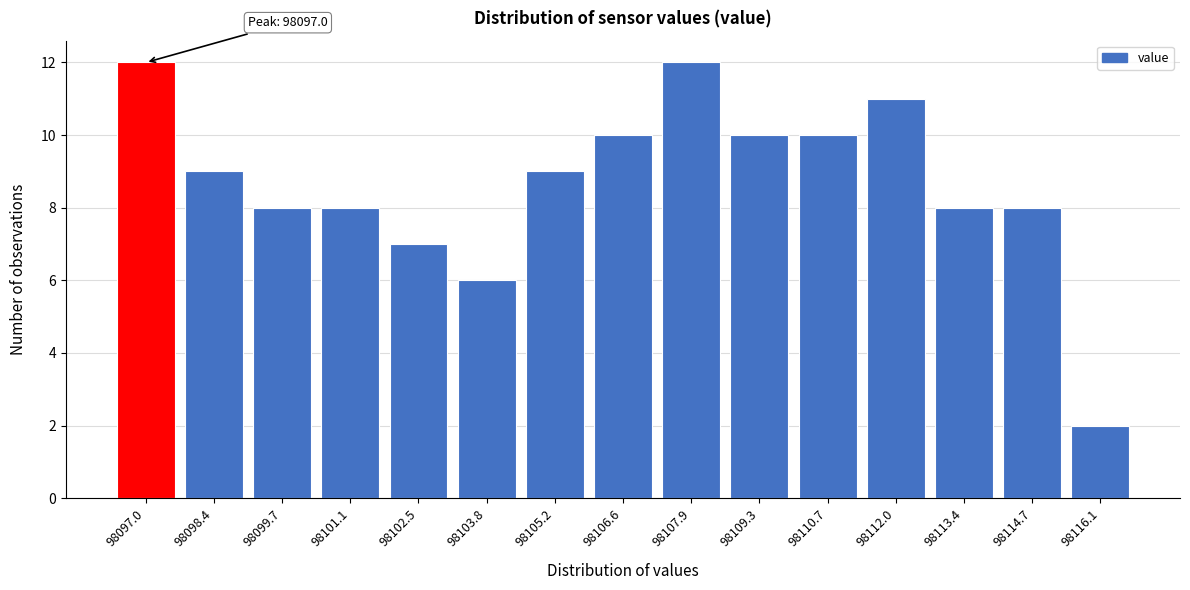

Reading right to left, transcribe all the data shown in this chart.

2	8	8	11	10	10	12	10	9	6	7	8	8	9	12